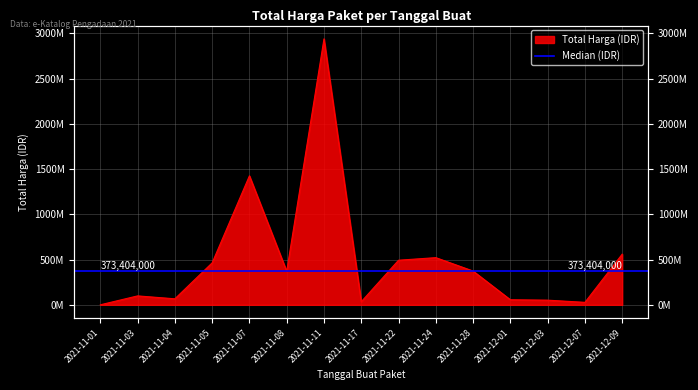

How many data points are above 370465000?

7